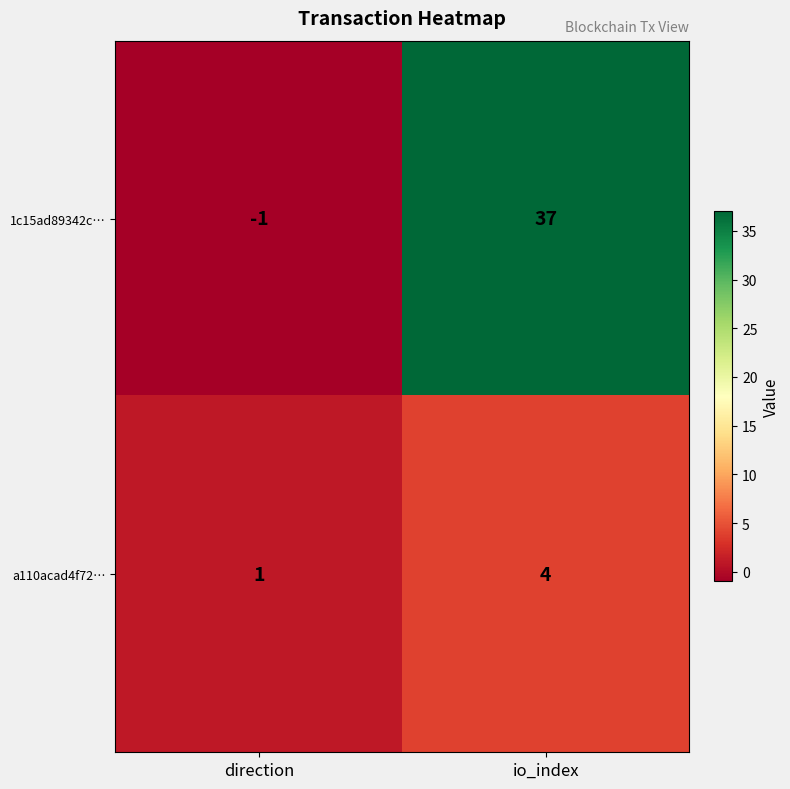

The value of 1c15ad89342c… at direction is -1. True or false?

True